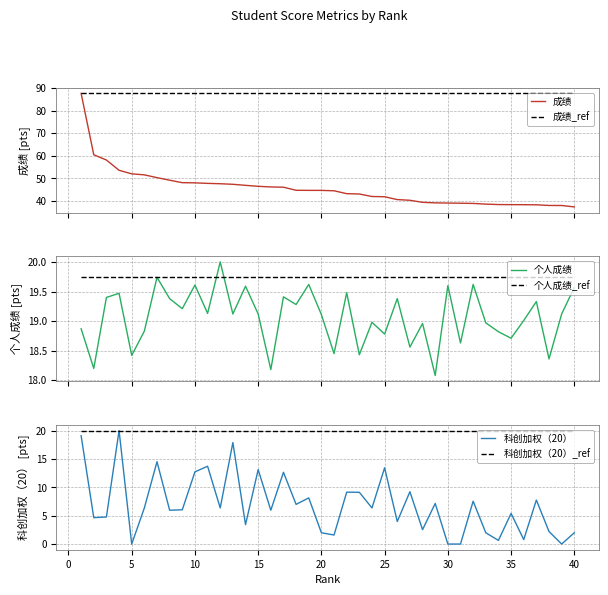

True or false: 成绩 and 个人成绩 intersect in this chart.

False